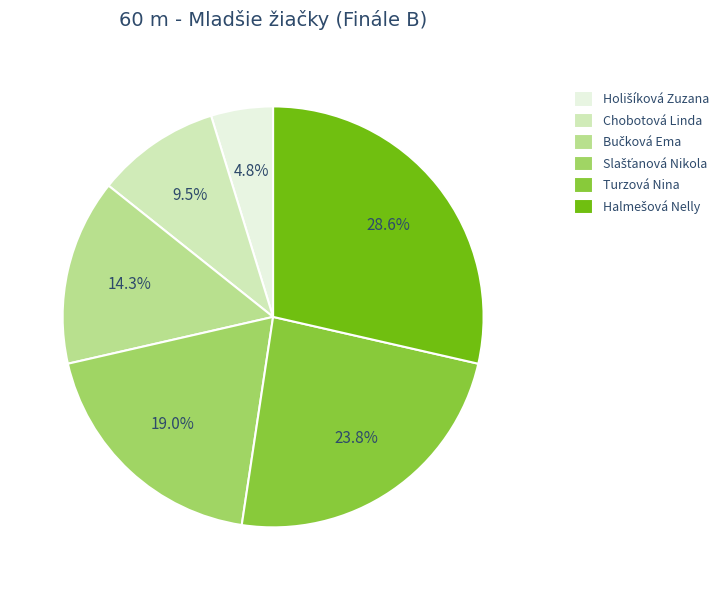

What portion of the pie excludes Turzová Nina?

76.2%